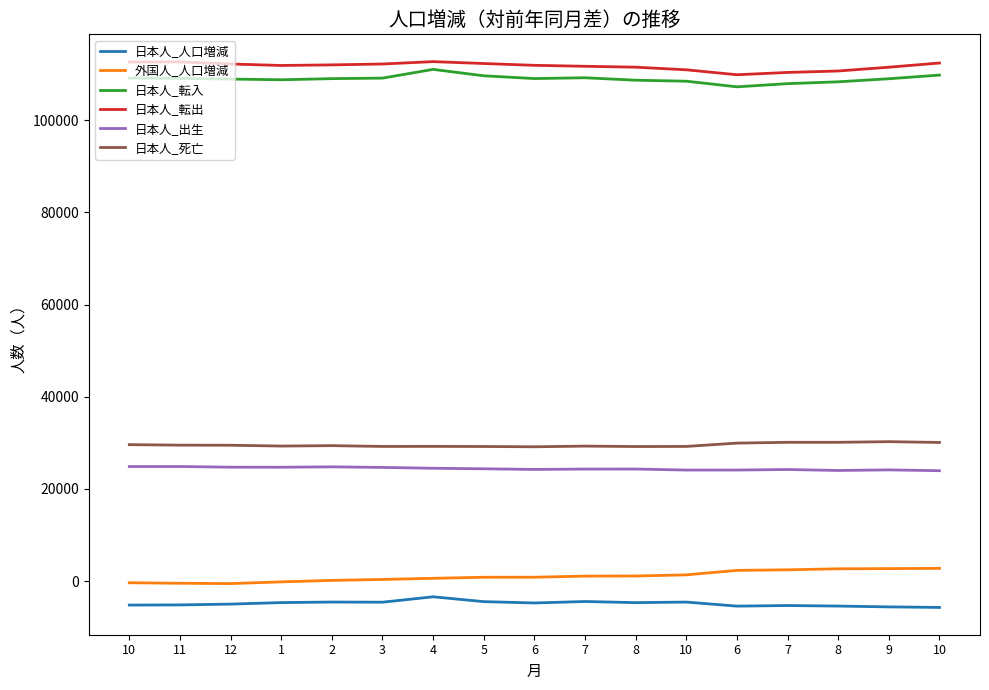

Reading left to right, list all the values displayed in this chart.

日本人_人口増減: 10=-5210	11=-5173	12=-4999	1=-4670	2=-4552	3=-4585	4=-3413	5=-4464	6=-4753	7=-4436	8=-4679	10=-4559	6=-5436	7=-5311	8=-5424	9=-5601	10=-5721
外国人_人口増減: 10=-366	11=-478	12=-548	1=-177	2=145	3=353	4=596	5=828	6=833	7=1071	8=1101	10=1346	6=2319	7=2440	8=2665	9=2701	10=2754
日本人_転入: 10=109137	11=109067	12=108914	1=108762	2=109007	3=109120	4=111011	5=109625	6=109025	7=109196	8=108666	10=108451	6=107228	7=107920	8=108318	9=108983	10=109778
日本人_転出: 10=112621	11=112632	12=112188	1=111864	2=111991	3=112182	4=112698	5=112287	6=111896	7=111687	8=111493	10=110921	6=109852	7=110354	8=110664	9=111489	10=112395
日本人_出生: 10=24849	11=24851	12=24708	1=24694	2=24781	3=24655	4=24474	5=24359	6=24220	7=24300	8=24306	10=24084	6=24088	7=24203	8=23993	9=24122	10=23942
日本人_死亡: 10=29596	11=29487	12=29467	1=29291	2=29382	3=29208	4=29220	5=29195	6=29133	7=29281	8=29186	10=29210	6=29931	7=30103	8=30105	9=30242	10=30075